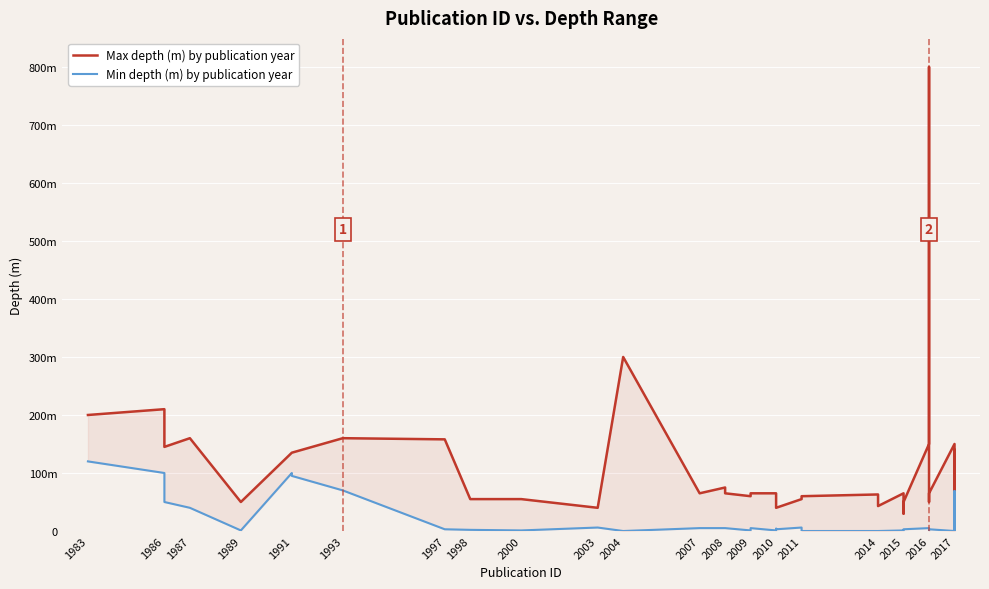

How many lines are shown in the chart?

2